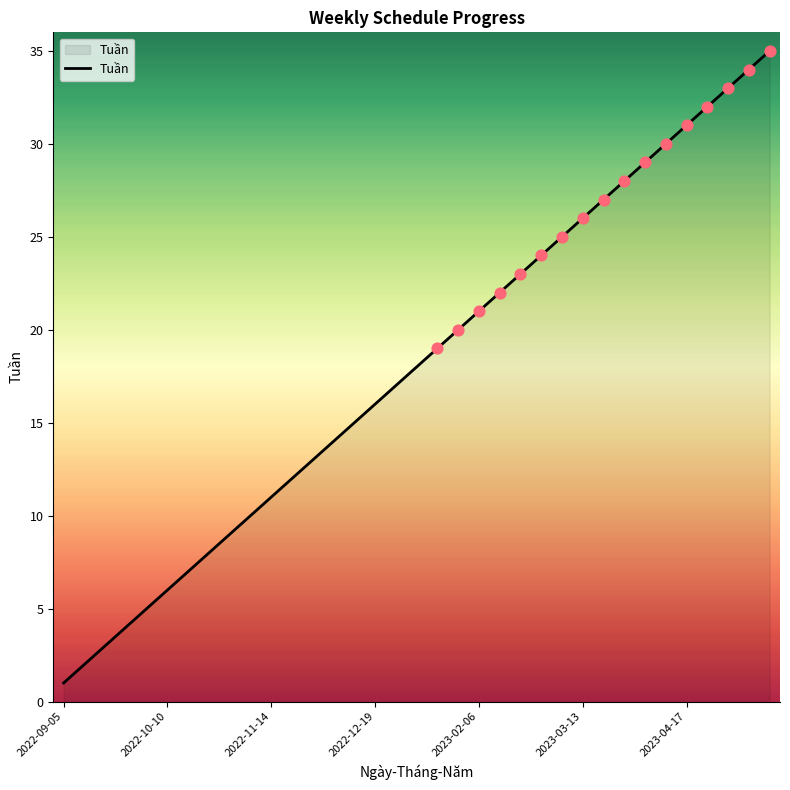

What is the maximum value shown in the chart?

35